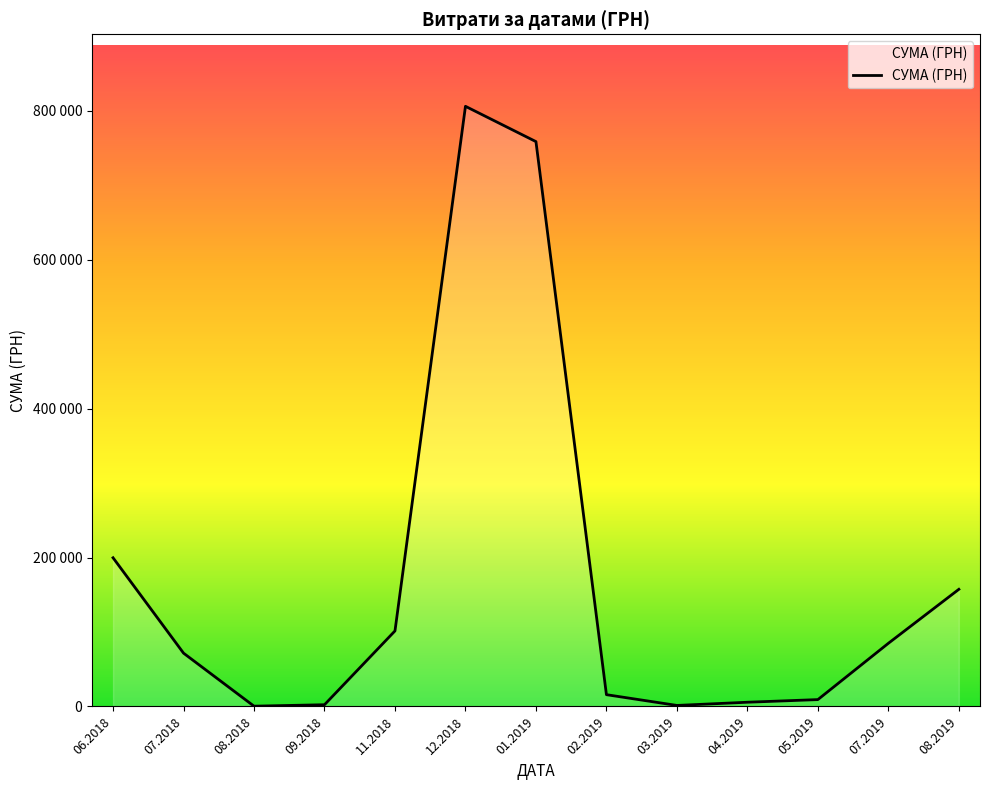

What is the difference between the values at 12.2018 and 08.2018?

805572.0